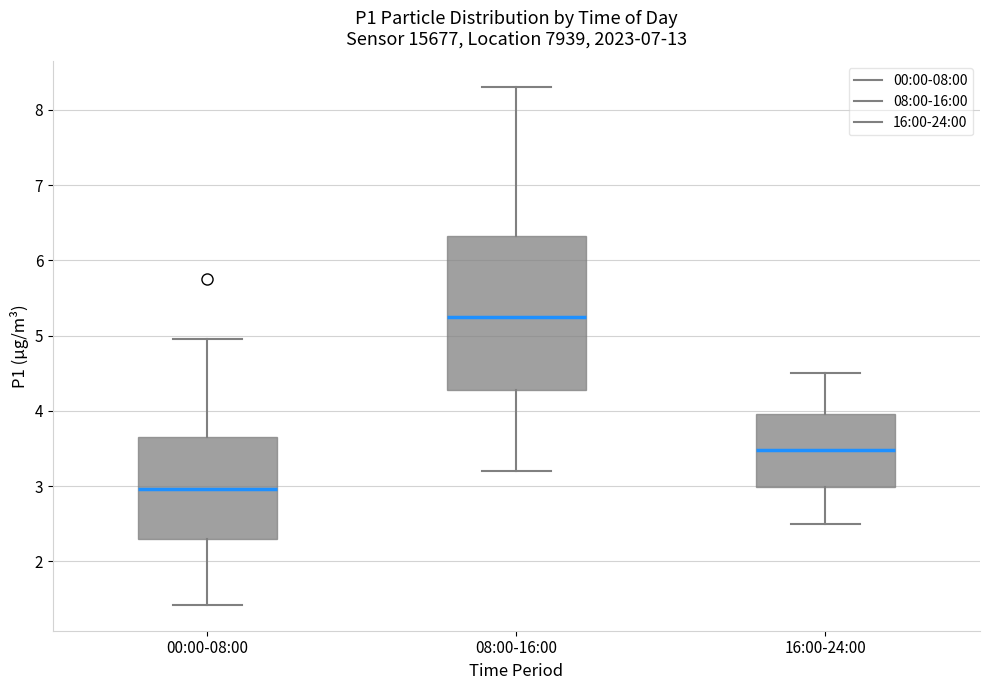

Reading left to right, read every box against the y-axis: the position of its median line, the range the box covers, and the ends of its whiskers. The values are not printed on the chart, so give them approximately, as read against the axis.

00:00-08:00: median 3.0, box 2.3 to 3.7, whiskers 1.4 to 5.0
08:00-16:00: median 5.3, box 4.3 to 6.3, whiskers 3.2 to 8.3
16:00-24:00: median 3.5, box 3.0 to 4.0, whiskers 2.5 to 4.5